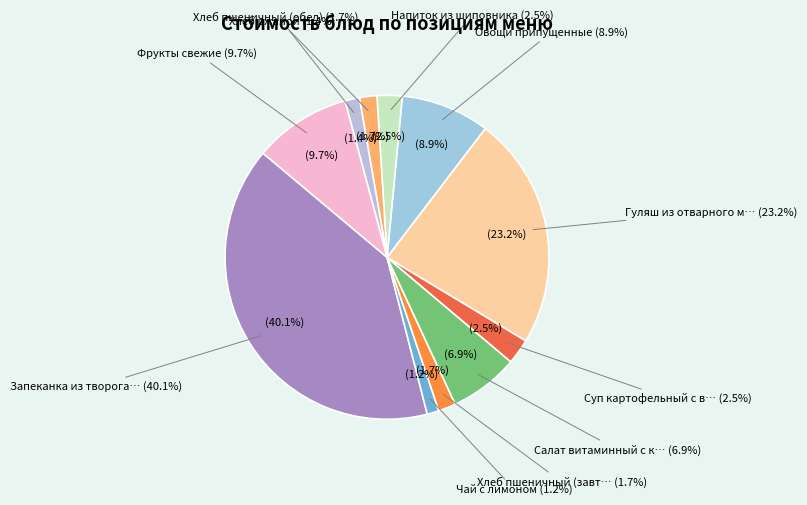

Is the sum of Запеканка из творога с джемом and Фрукты свежие greater than half?

No